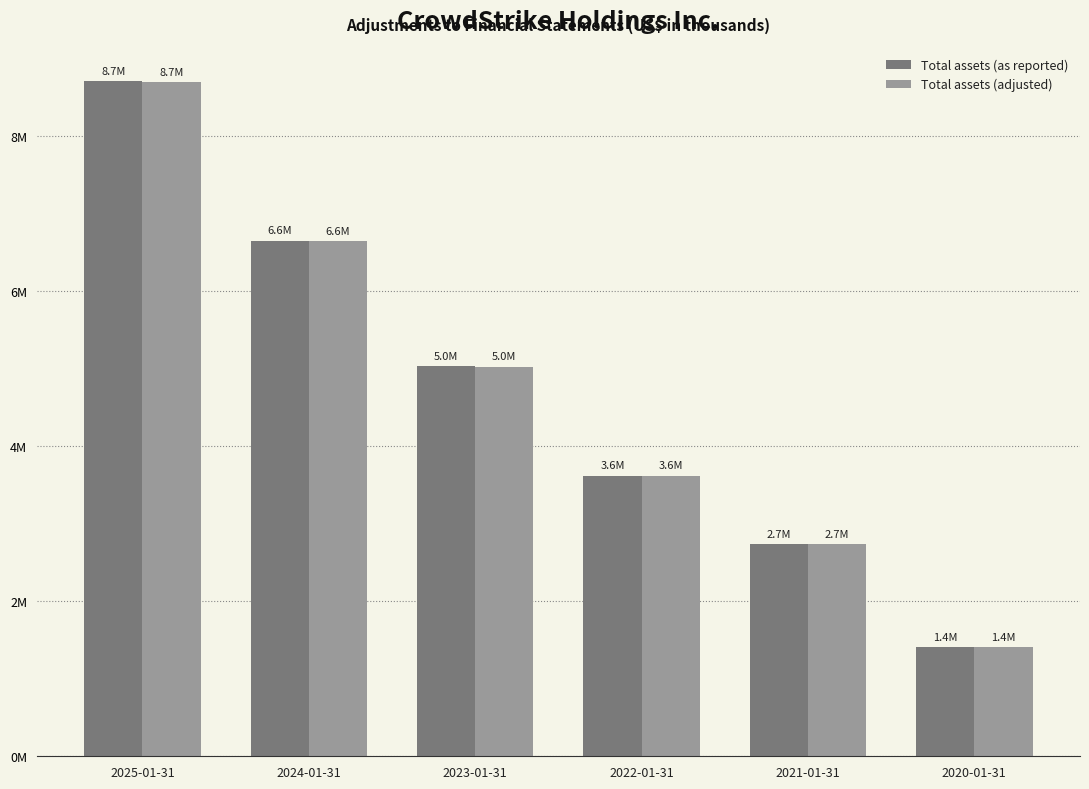

Which series has the largest total across all categories?

Total assets (as reported)